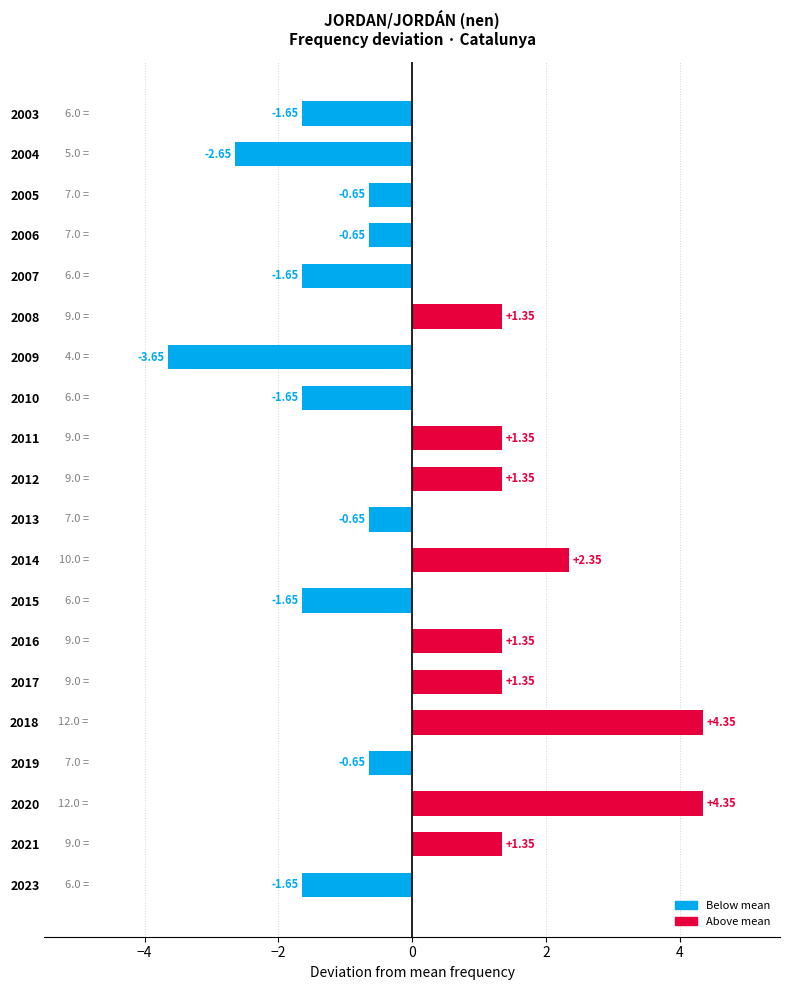

How many data points are above 0?

9